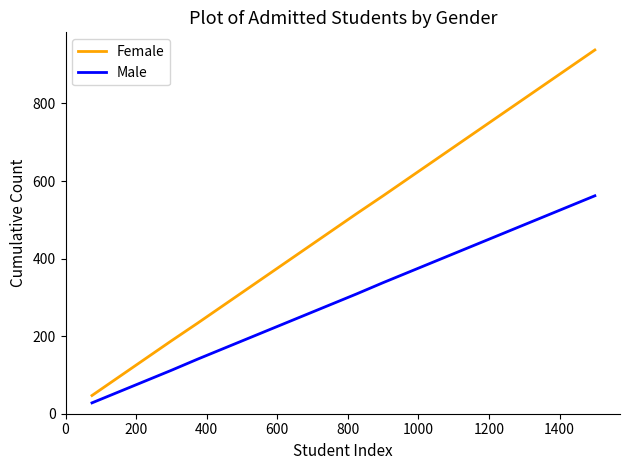

What is the difference between the maximum and minimum values in the Male series?

534